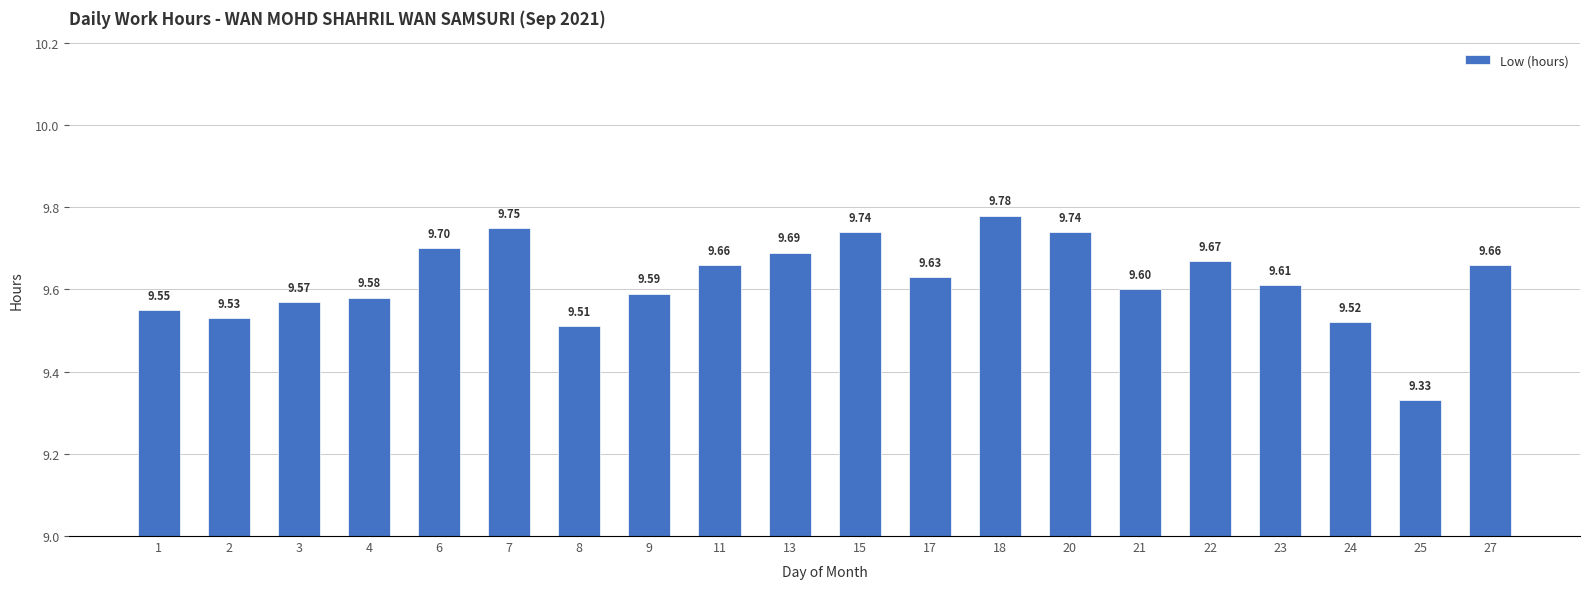

Approximately how many times larger is the value at 23 compared to 8?

1.0